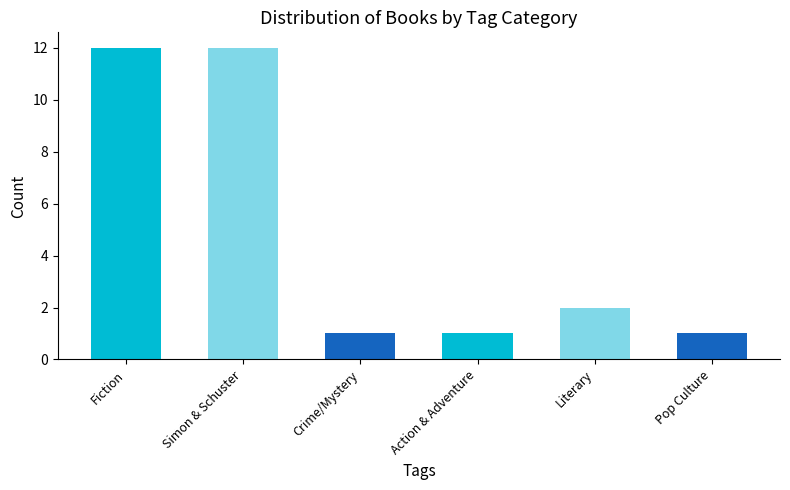

Count the number of data series in this chart.

1